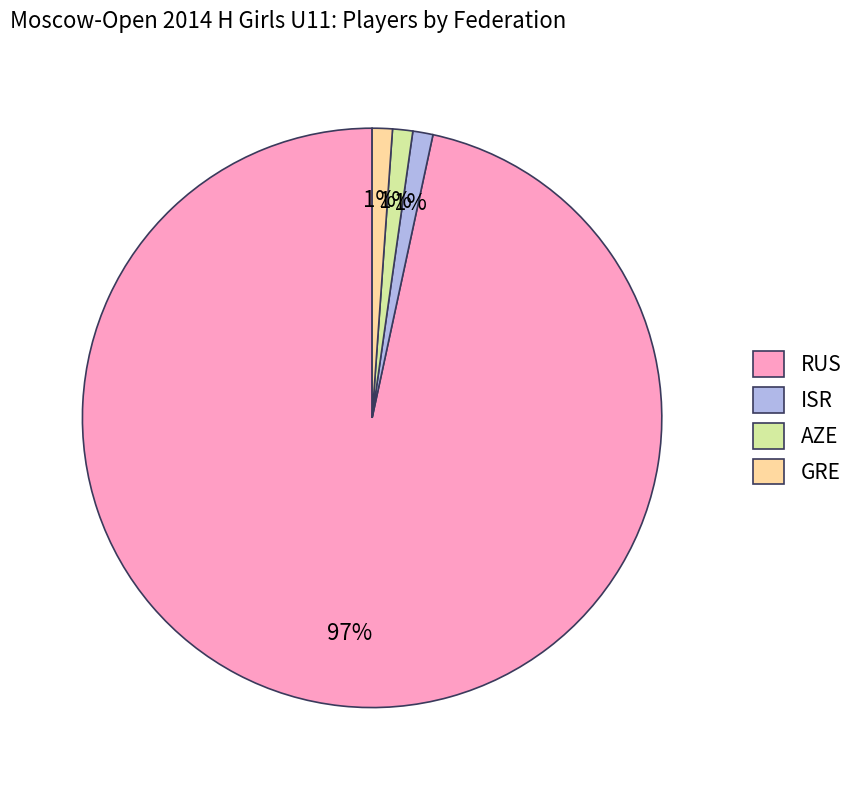

Is it true that ISR is 1% of the pie?

True